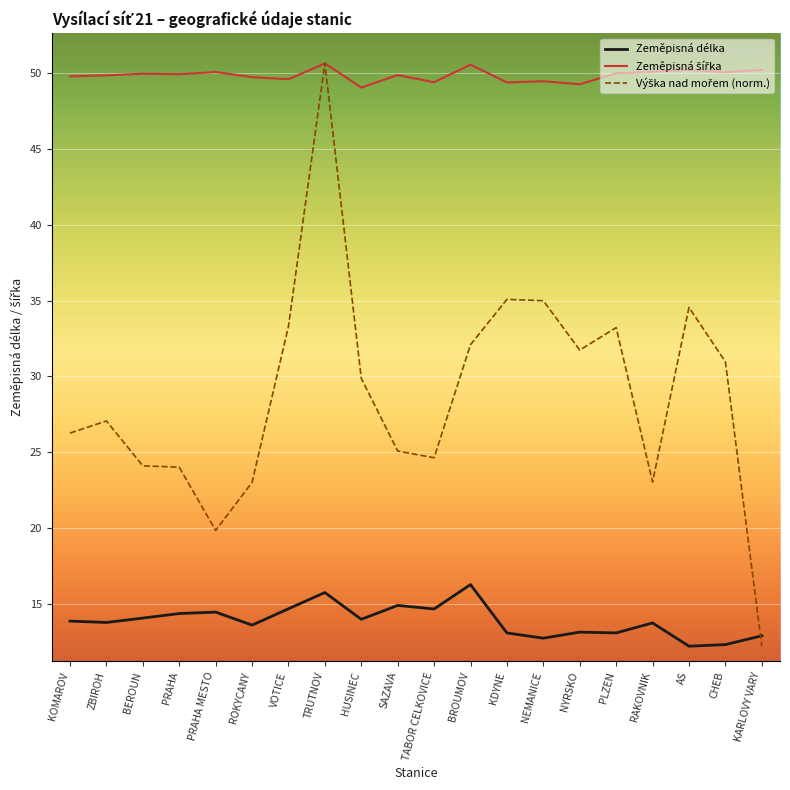

The Zeměpisná délka series shows 13.7 at RAKOVNIK. True or false?

True